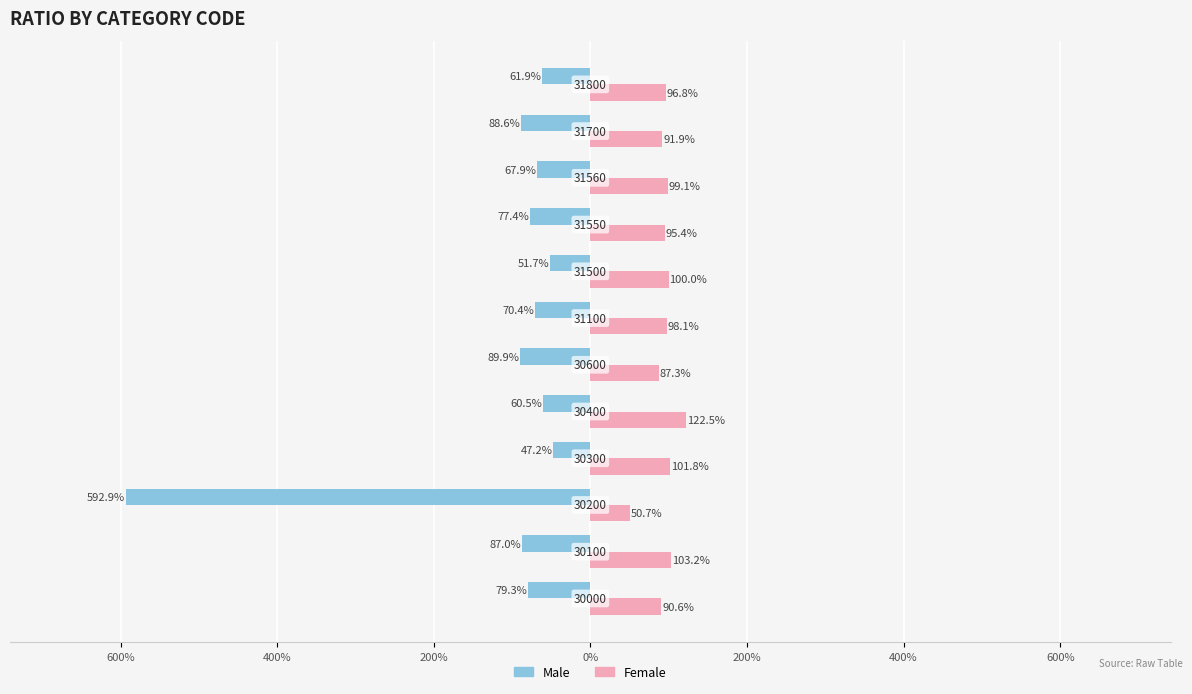

What is the difference between the maximum and minimum values in the Male series?

545.7